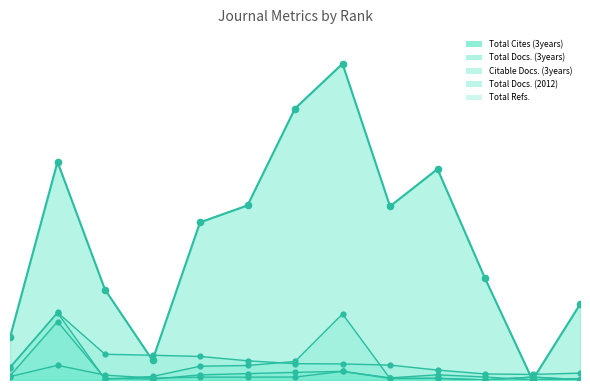

Is the value of Total Docs. (2012) at 1 greater than the value of Total Docs. (3years) at 1?

No